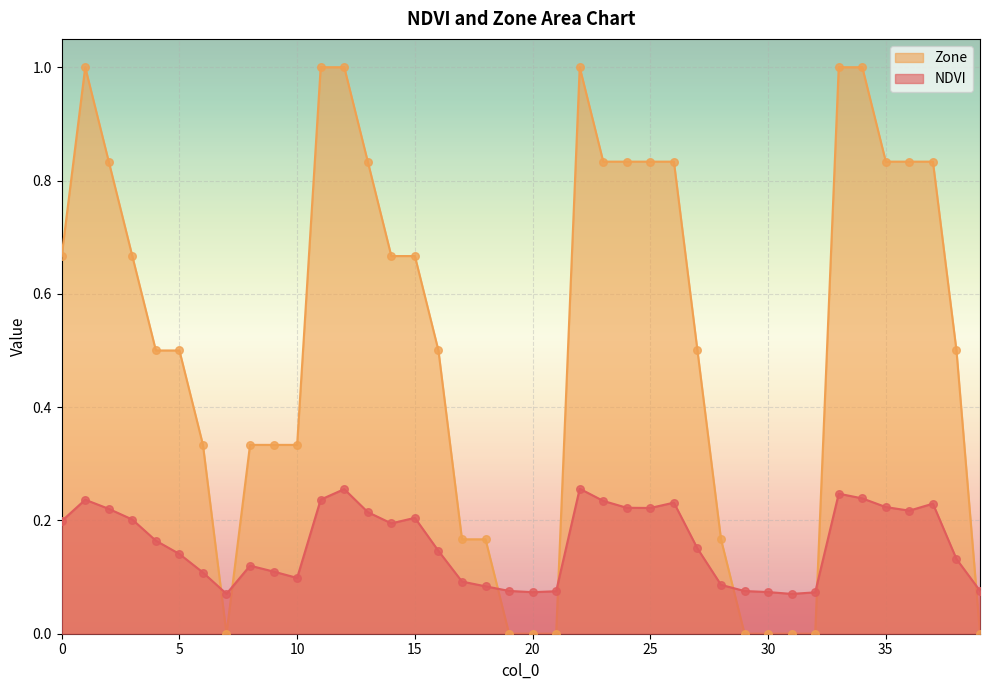

Which series has the largest Y range (max minus min)?

Zone